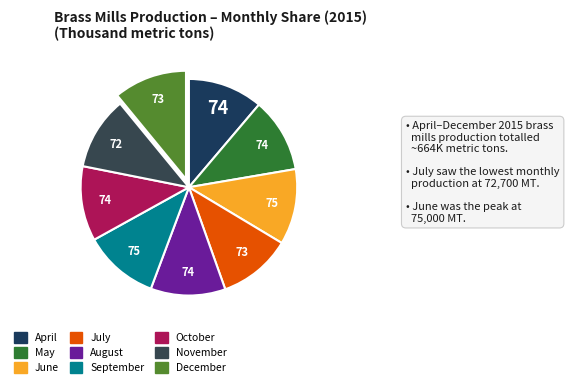

How many slices are in this pie chart?

9